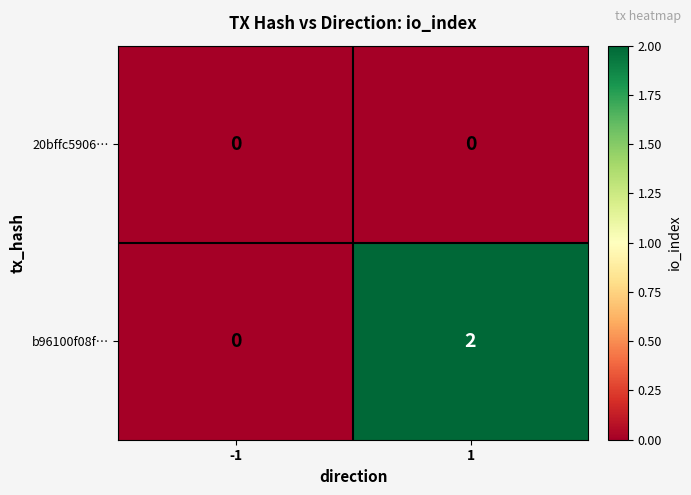

Reading left to right, list all the values displayed in this chart.

20bffc5906…: 0	0
b96100f08f…: 0	2